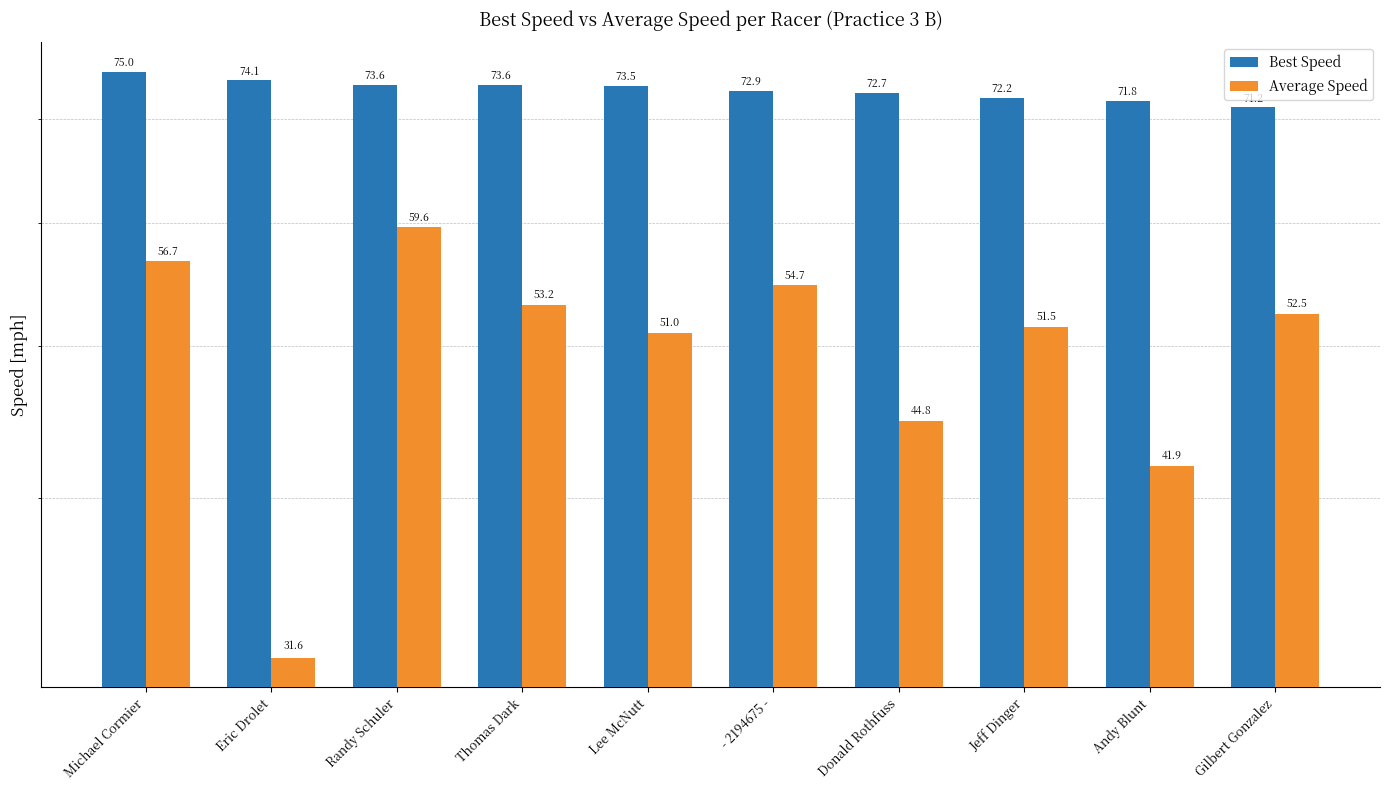

At which label does Average Speed reach its minimum?

Eric Drolet